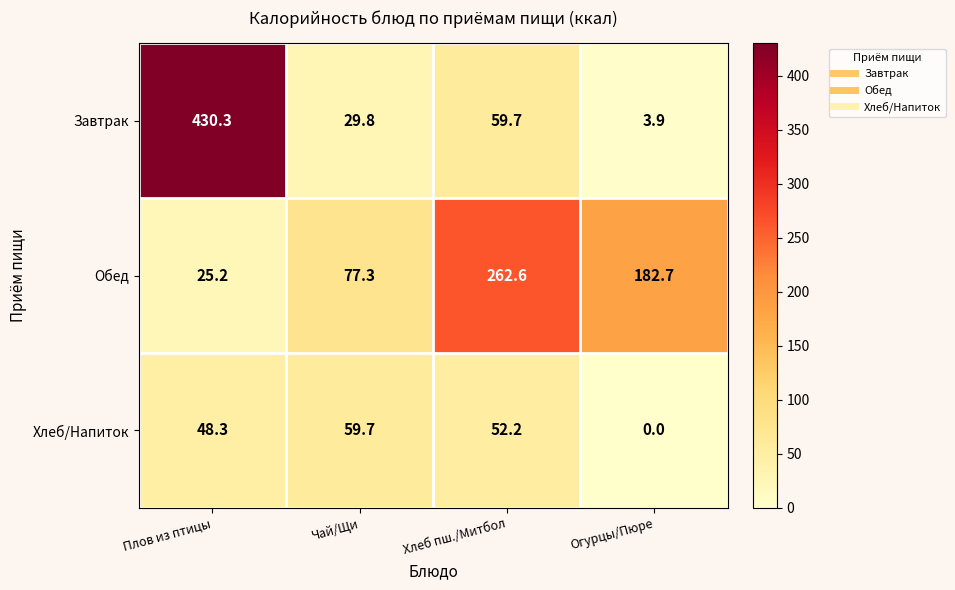

Where is Завтрак nearest to the value 217?

Хлеб пш./Митбол